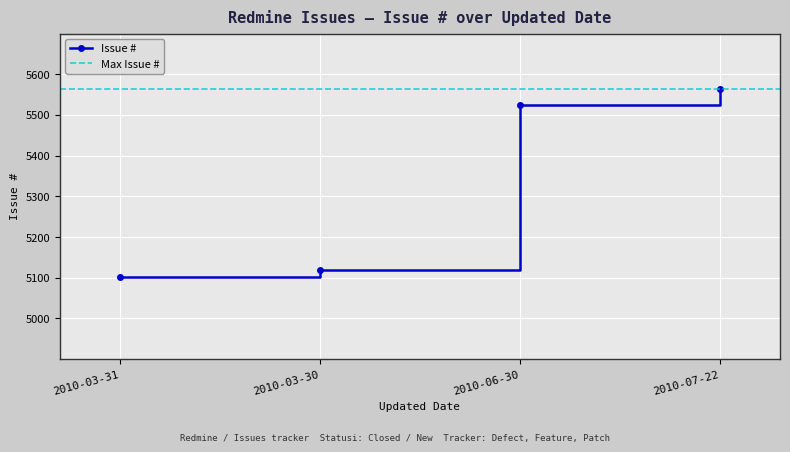

Is it true that the value at 2010-03-30 is 8548?

False